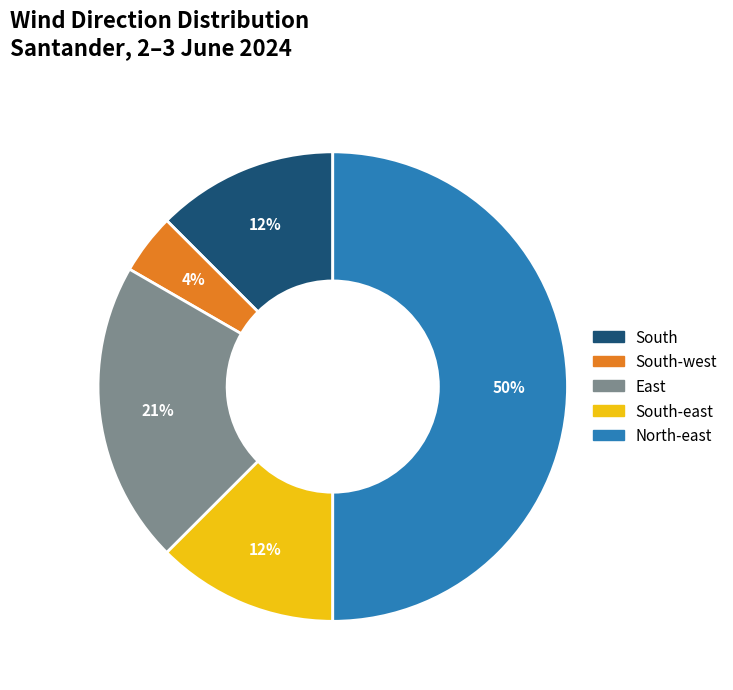

Count the number of slices in the pie.

5